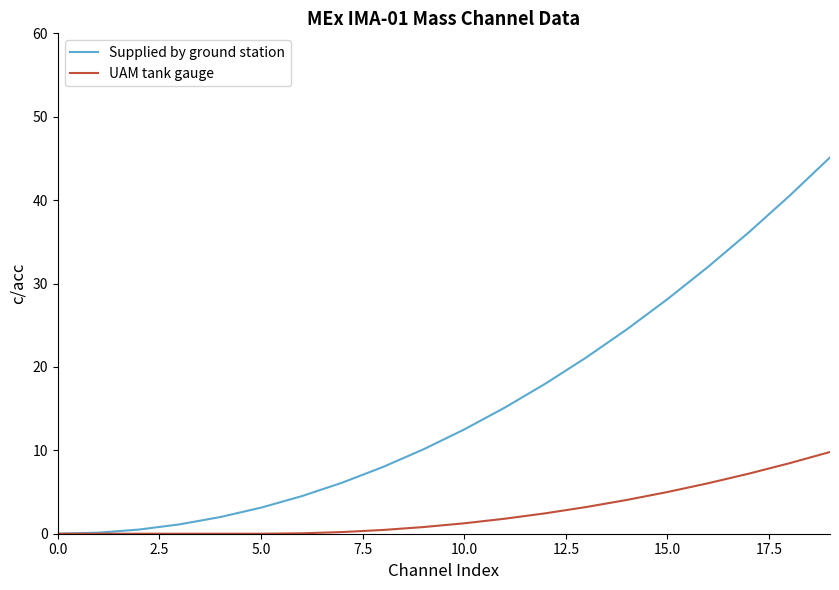

List the series in order of their overall mean, highest first.

Supplied by ground station, UAM tank gauge